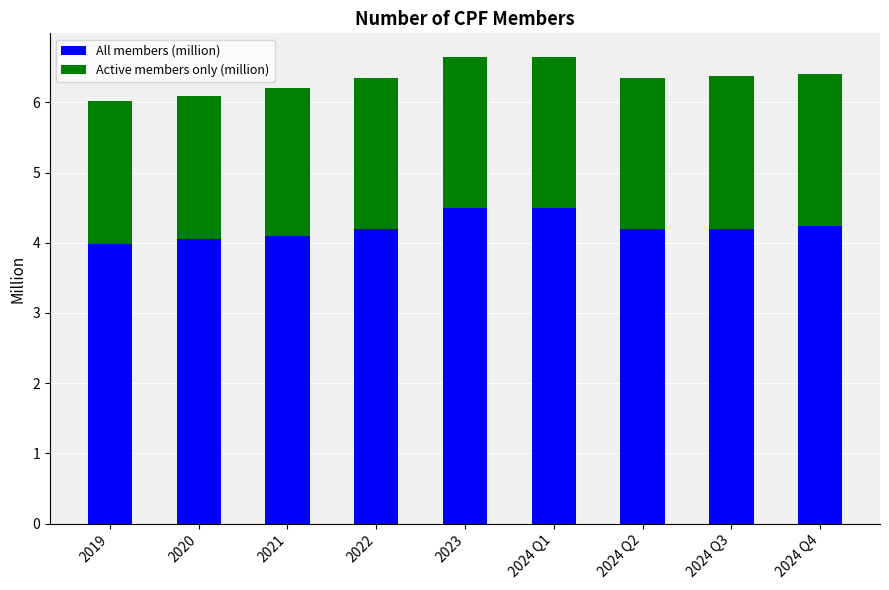

At which label does All members (million) first exceed 4?

2020